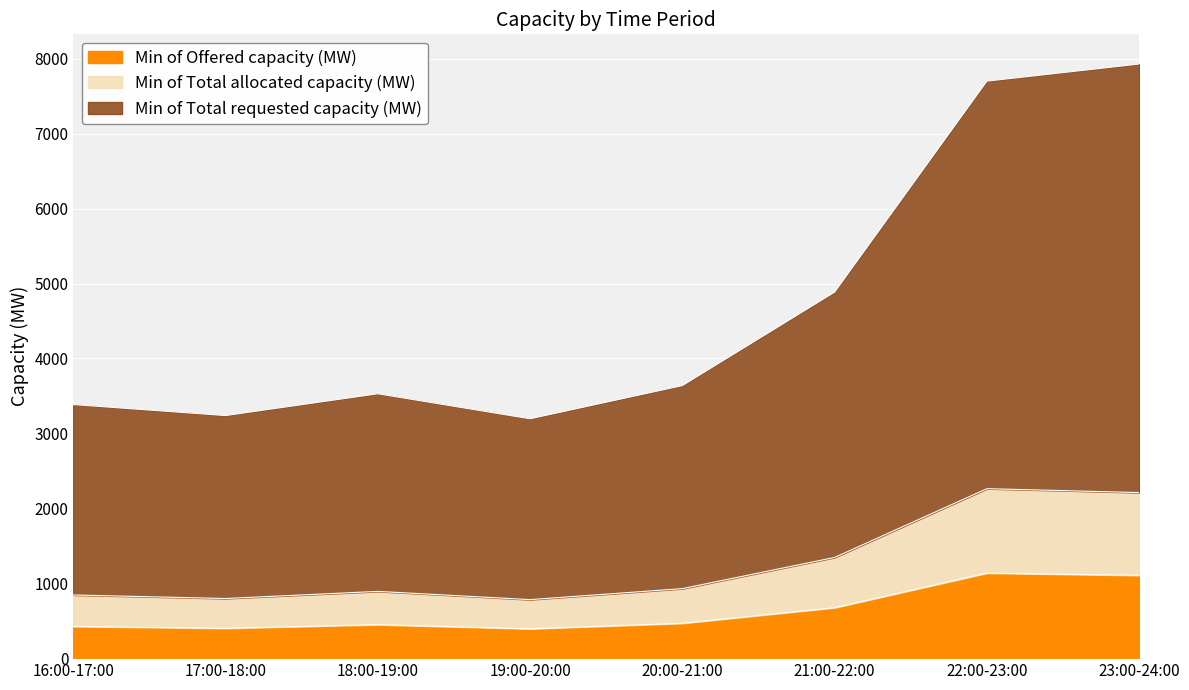

Between 21:00-22:00 and 23:00-24:00, which series saw the biggest shift?

Min of Total requested capacity (MW)